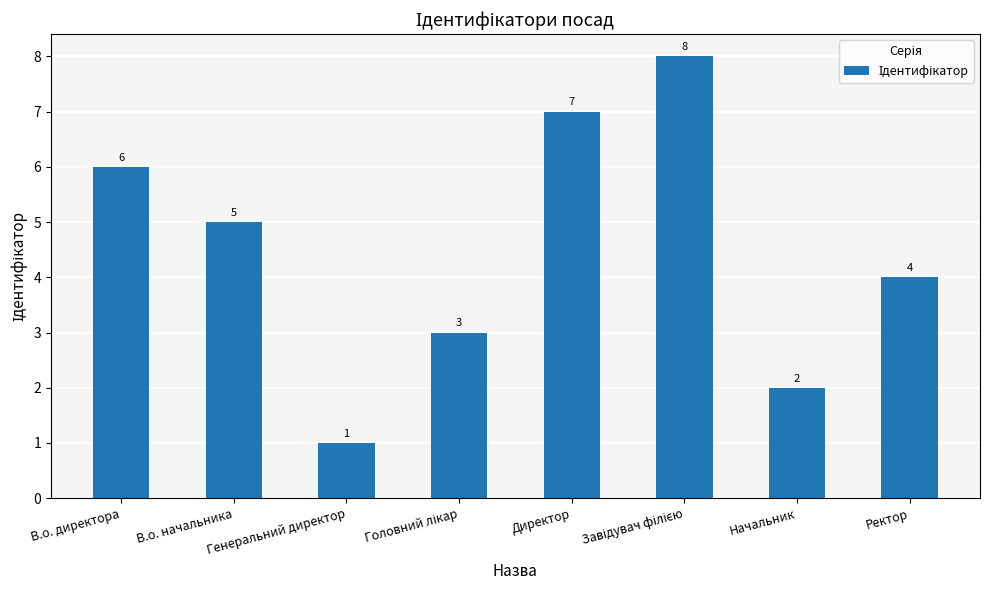

What is the difference between the maximum and minimum values?

7